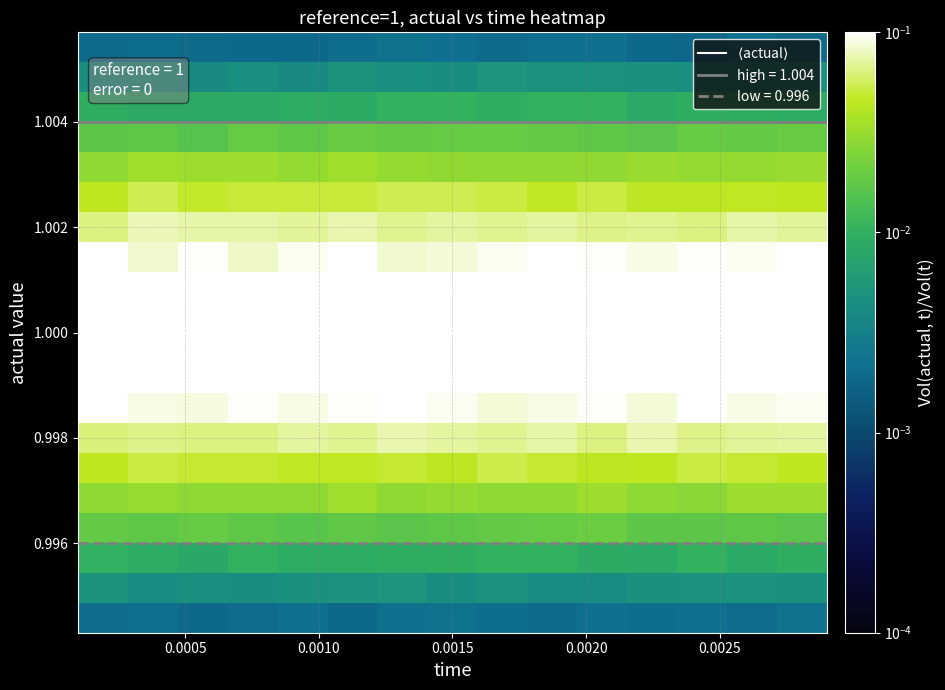

True or false: high = 1.004 and low = 0.996 intersect in this chart.

False